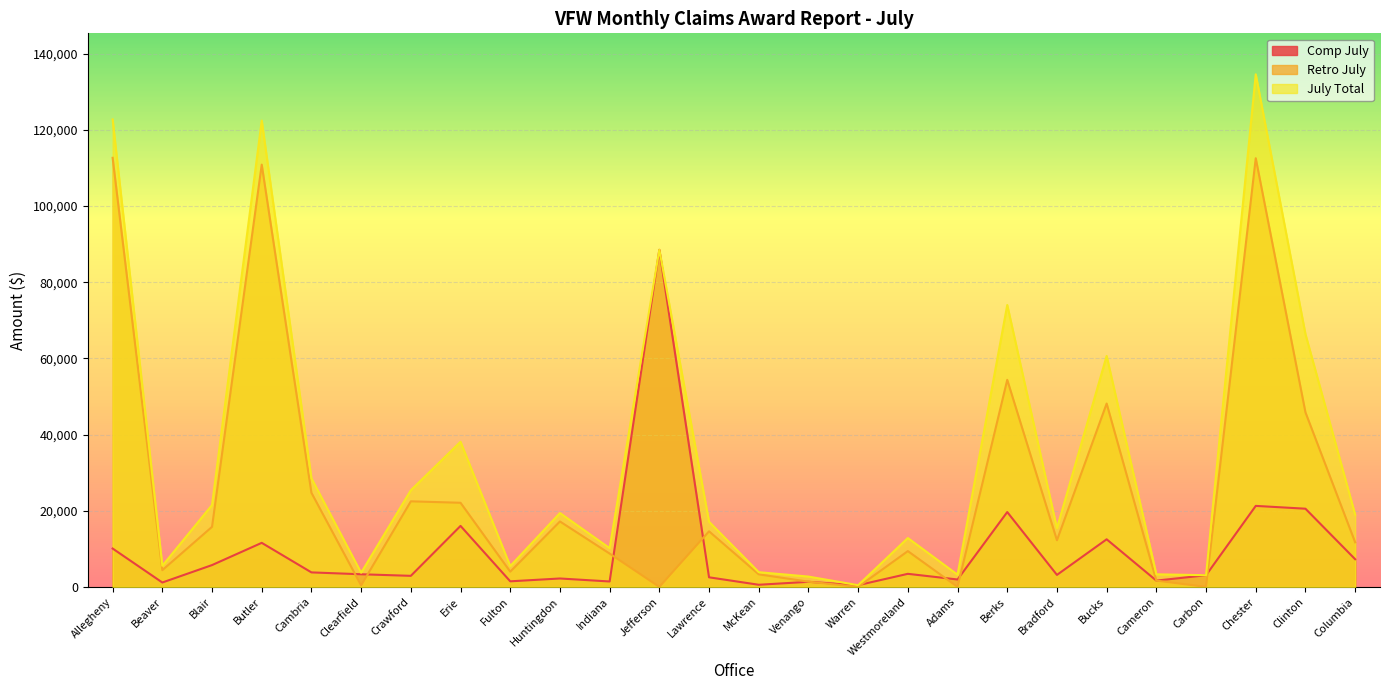

Reading left to right, what are all the values shown in this chart?

Comp July: 10076	1156	5730	11569	3810	3321	2907	16016	1466	2211	1425	88503	2520	564	1335	455	3435	1949	19651	3152	12500	1654	3068	21269	20532	7270
Retro July: 112656	4395	15771	110860	24710	400	22470	22089	4002	17182	8751	0	14595	3302	1378	0	9401	0	54366	12251	48138	1654	0	112543	45831	11716
July Total: 122732	5551	21501	122429	28520	3721	25377	38105	5468	19393	10176	88503	17115	3866	2713	455	12836	3203	74017	15403	60638	3308	3068	134570	66363	18986